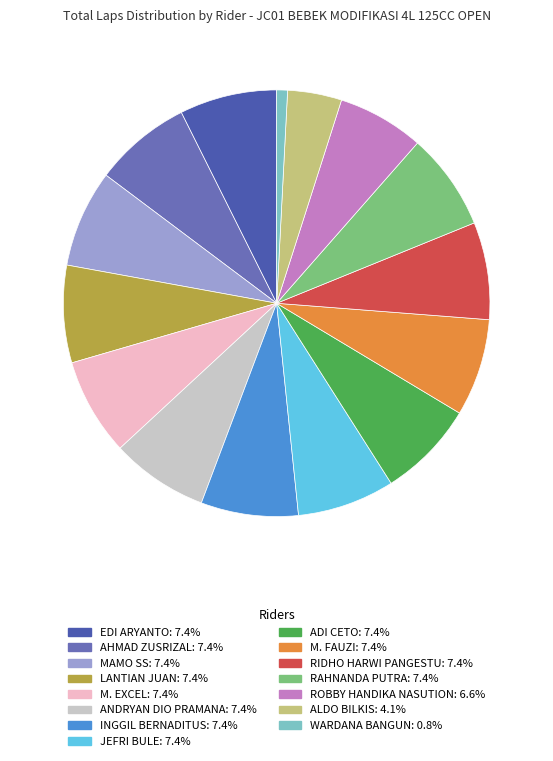

Count the number of slices in the pie.

15